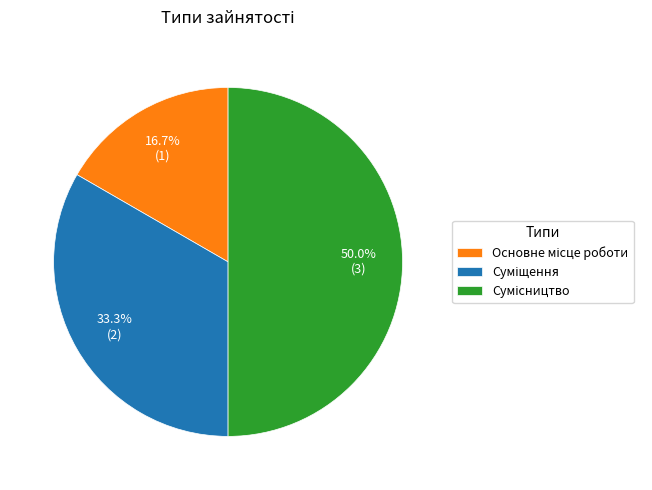

Rank the categories by value from lowest to highest.

Основне місце роботи, Суміщення, Сумісництво